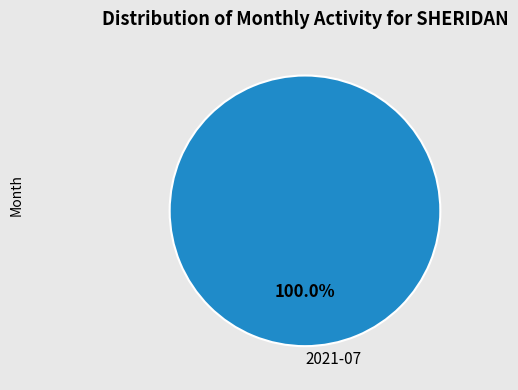

Does 2021-07 represent more than half of the total?

Yes